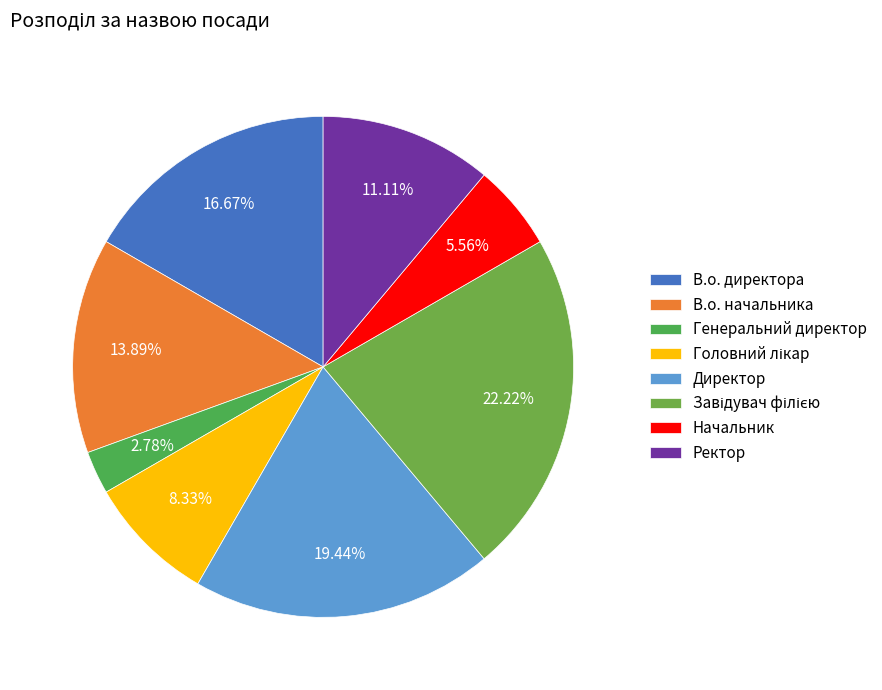

True or false: Головний лікар accounts for 22% of the total.

False